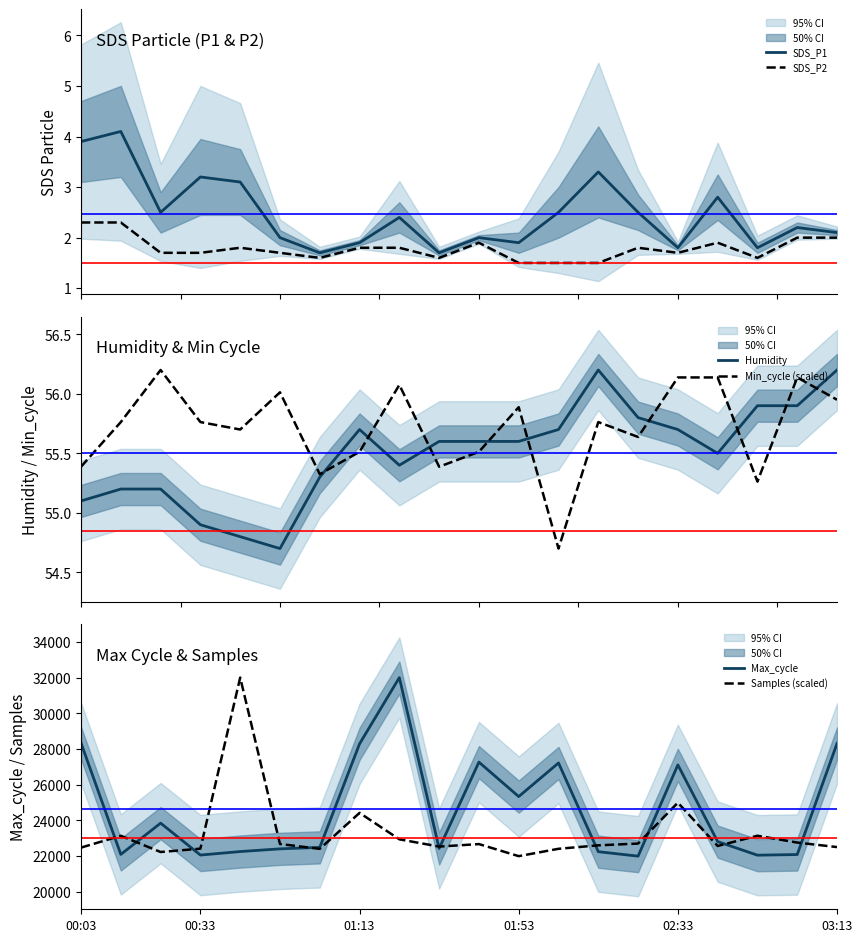

What is the lowest value of the Humidity series?

54.7